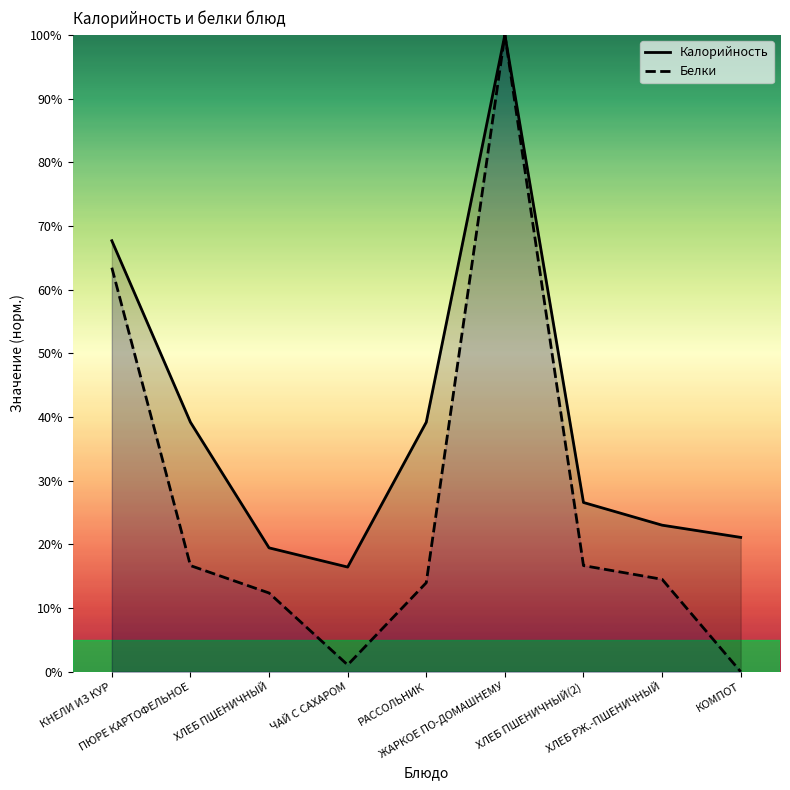

True or false: Белки has a value of 18.4 at РАССОЛЬНИК.

False